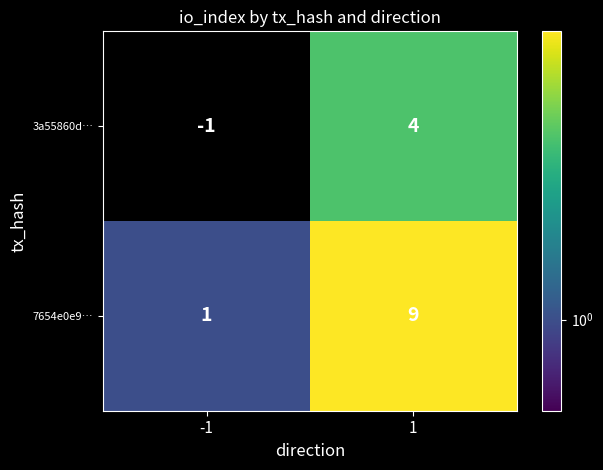

Reading left to right, extract all data points from this chart.

3a55860d…: -1	4
7654e0e9…: 1	9